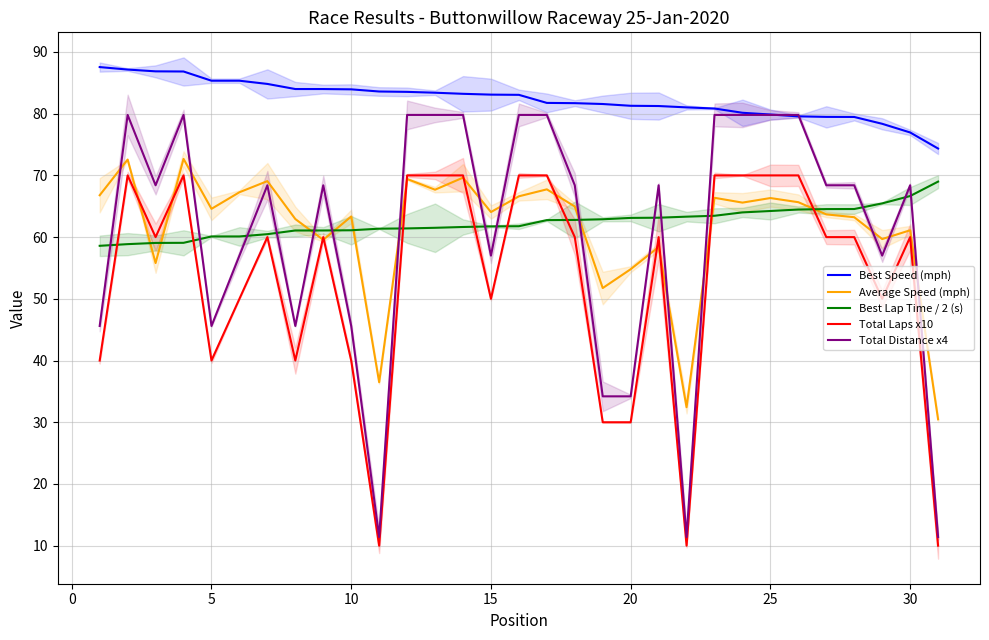

How many interior local valleys does the Total Distance x4 series have?

7